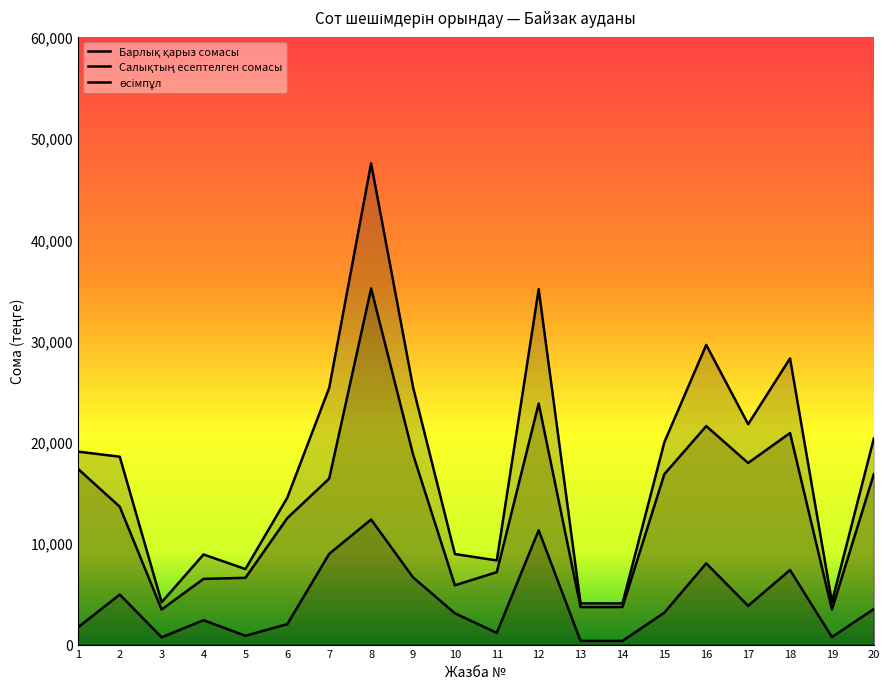

What are all the series names shown in the legend?

Барлық қарыз сомасы, Салықтың есептелген сомасы, өсімпұл